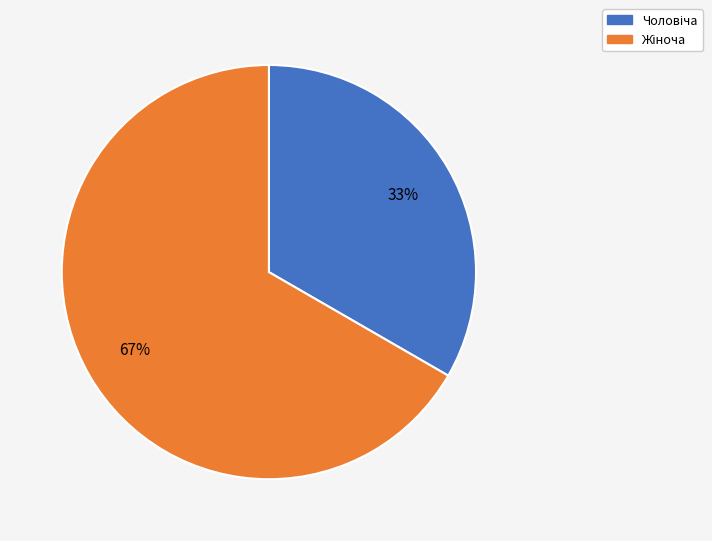

Is there a majority slice in this chart?

Yes